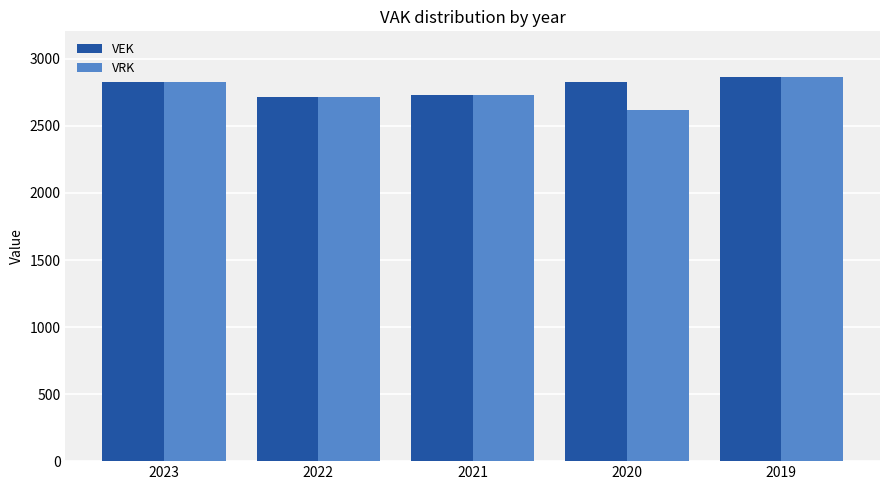

Count the number of categories in the chart.

5